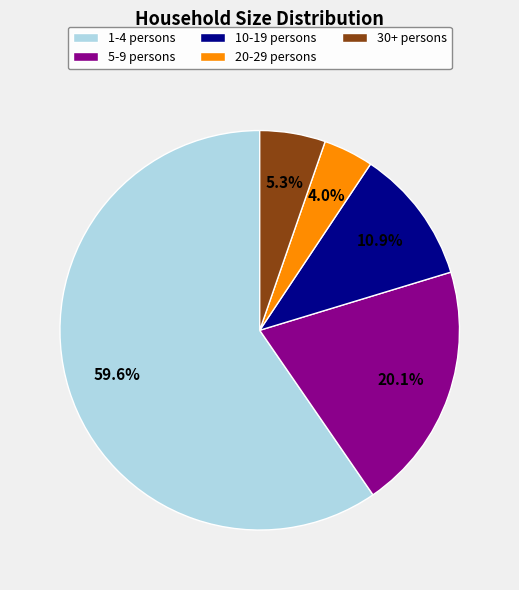

To the nearest percent, what portion does 10-19 represent?

11%